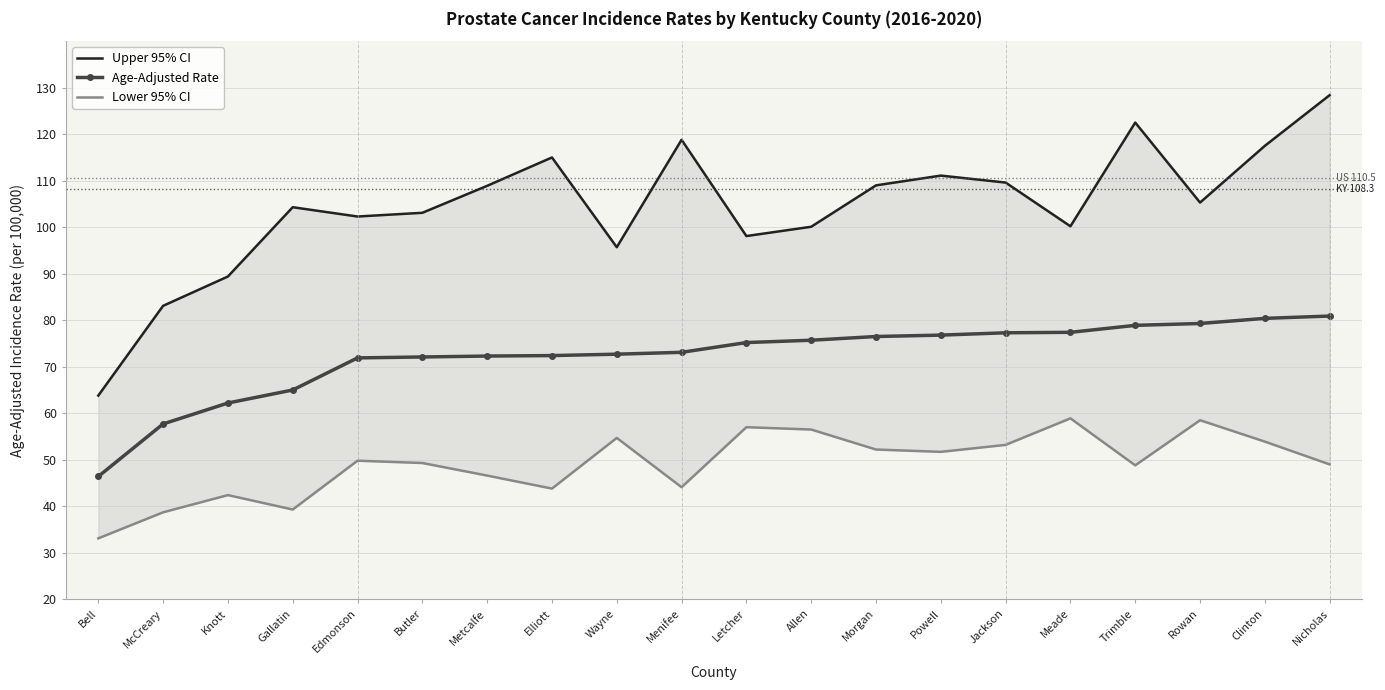

At which category does the chart reach its peak across all series?

Nicholas